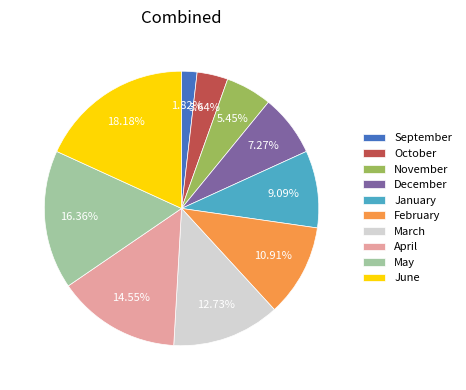

Which category has the smallest portion of the pie?

September